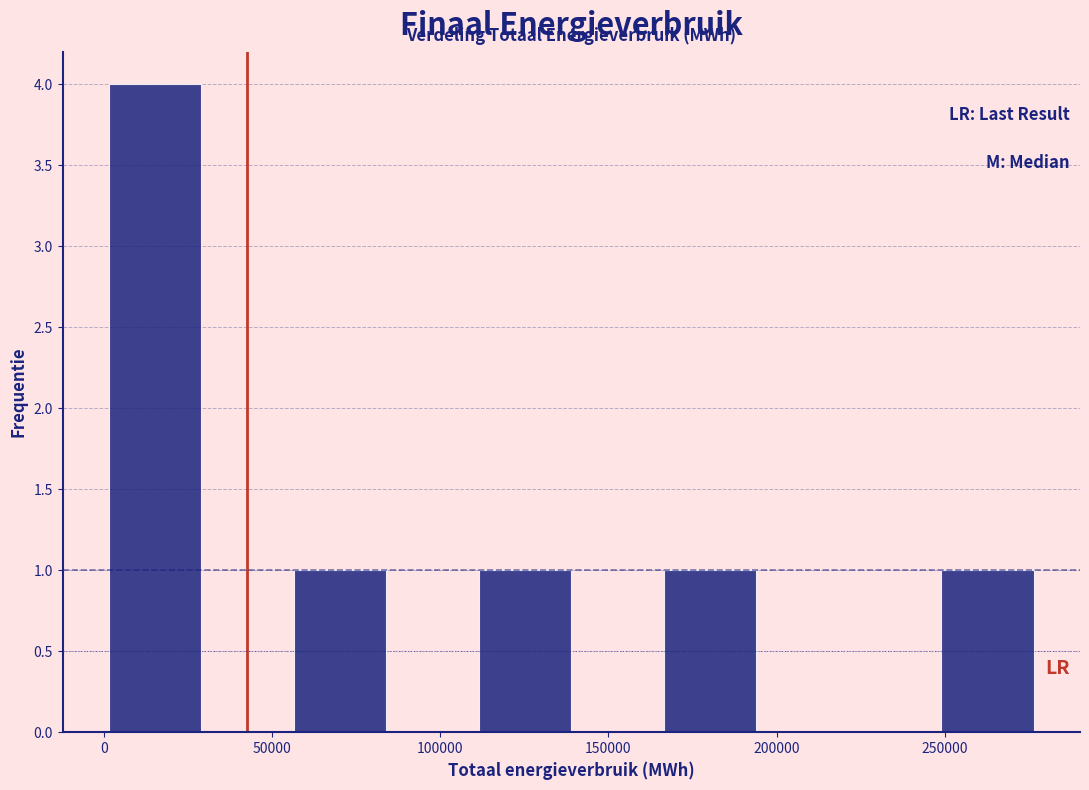

Reading left to right, list every bar in this chart as the range it spans on the x-axis followed by its height. Neither the bar edges nor the heights are printed on the chart, so give them approximately, as read against the axes.

0 to 30000: 4
30000 to 55000: 0
55000 to 85000: 1
85000 to 110000: 0
110000 to 140000: 1
140000 to 165000: 0
165000 to 195000: 1
195000 to 220000: 0
220000 to 250000: 0
250000 to 275000: 1